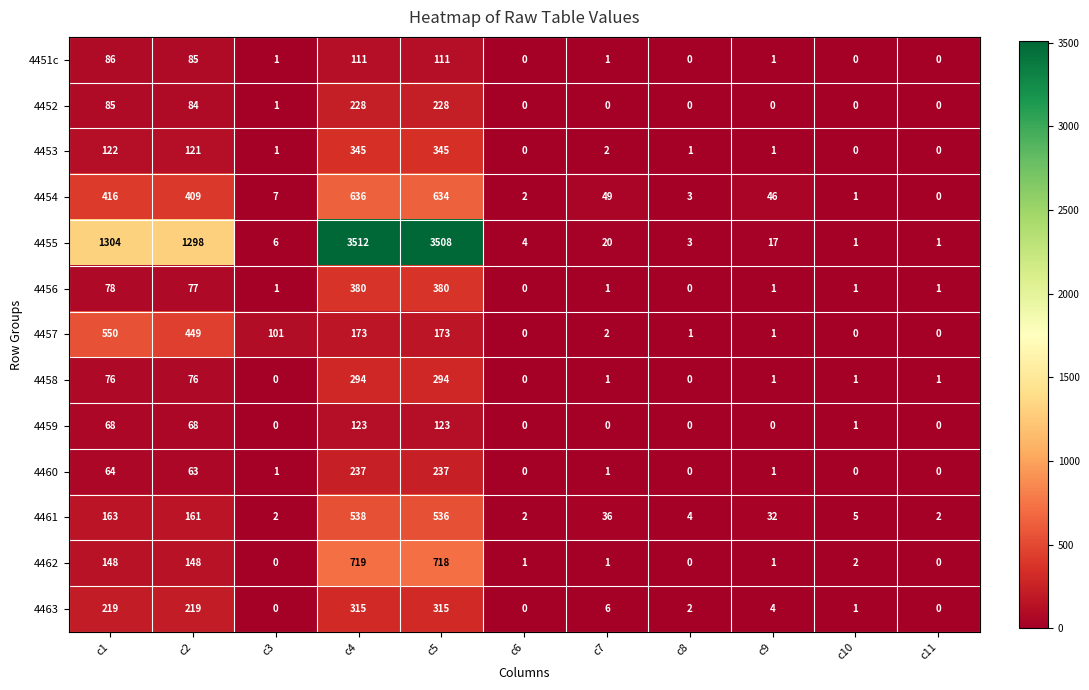

The 4456 series shows 380 at c4. True or false?

True